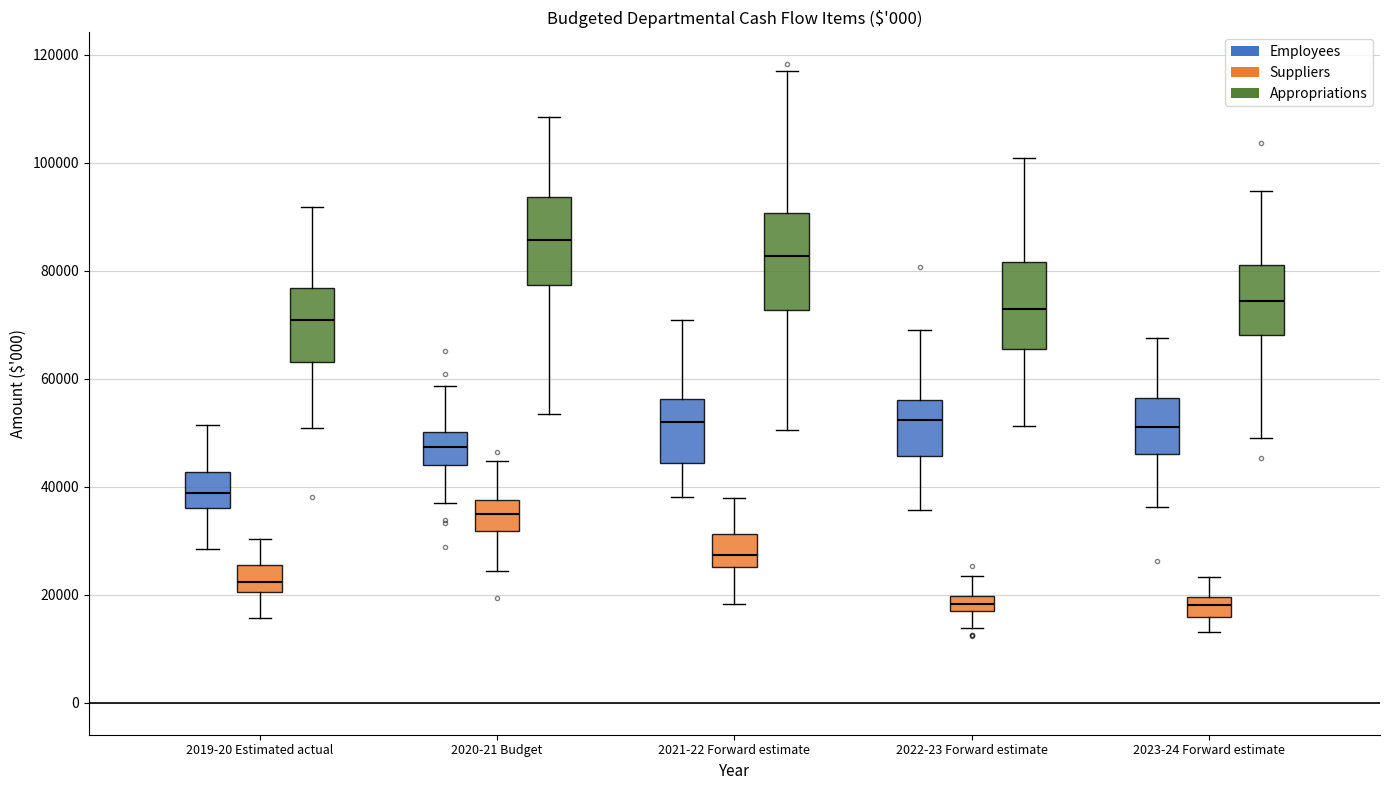

Which box has the highest median line?

2020-21 Budget (Appropriations)